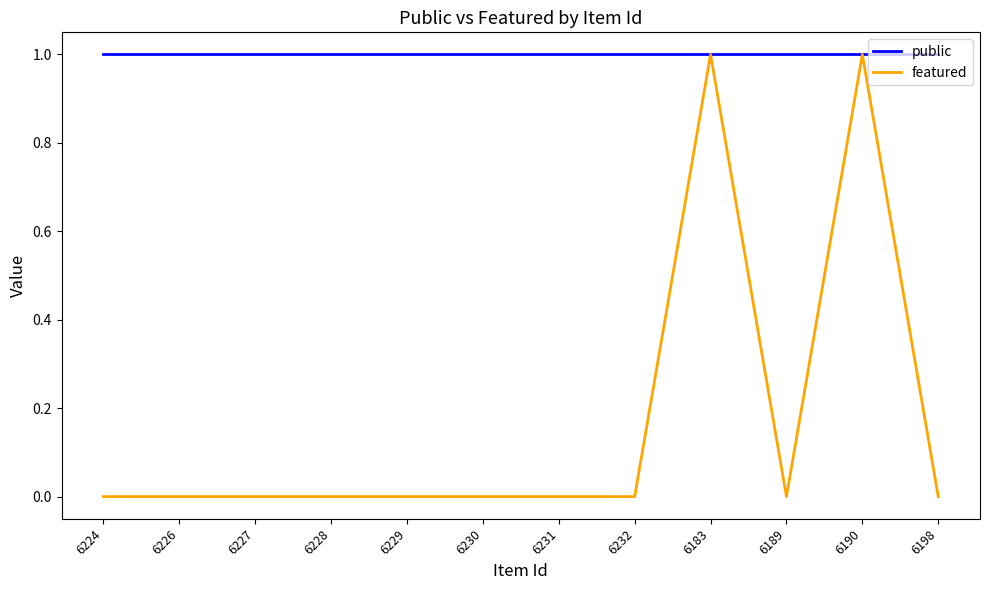

Is this an area chart (filled region under the line)?

No